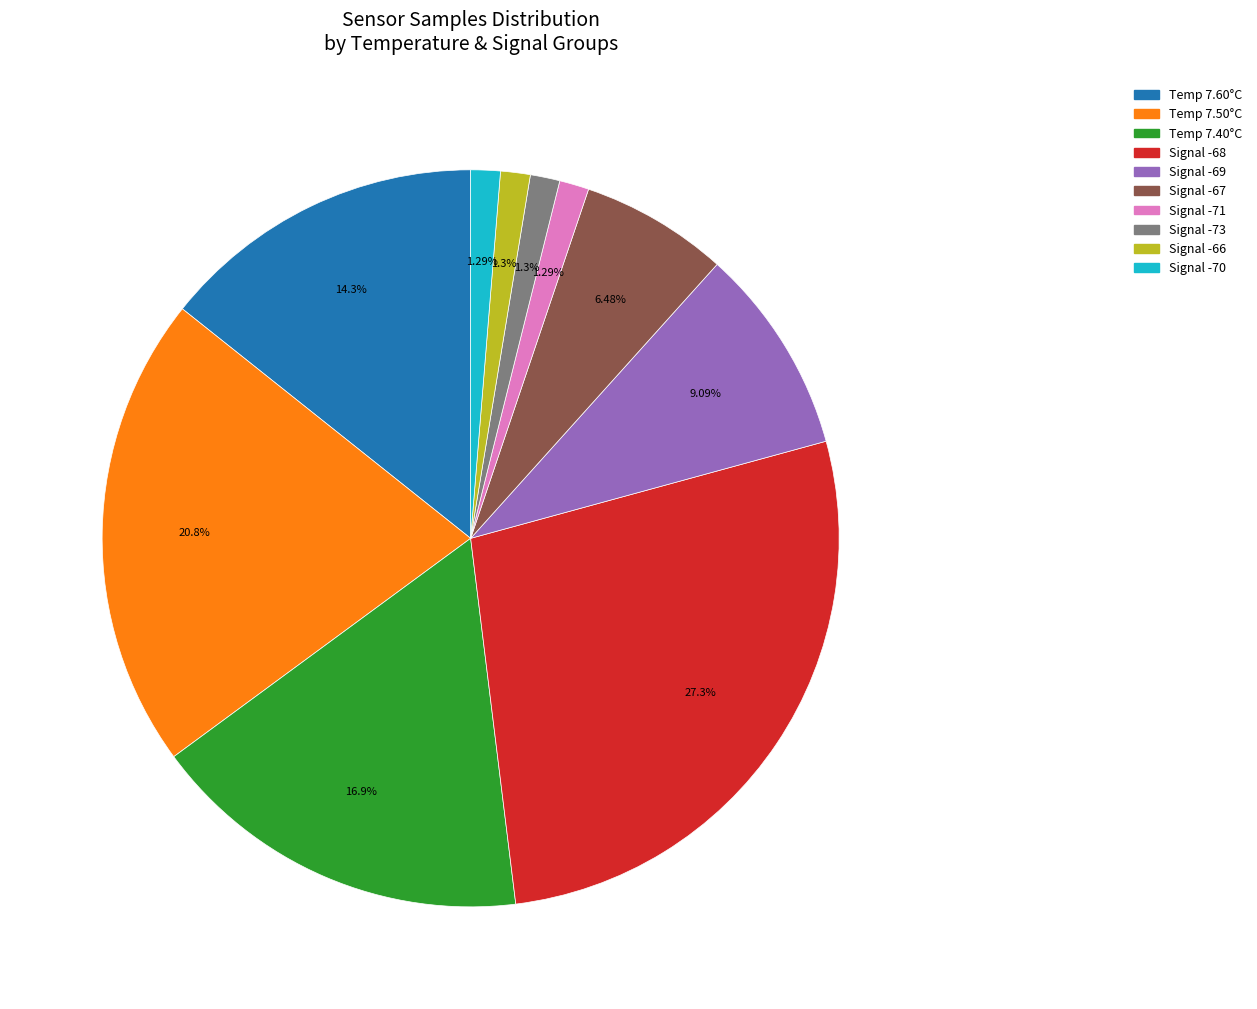

How many segments does this pie chart have?

10